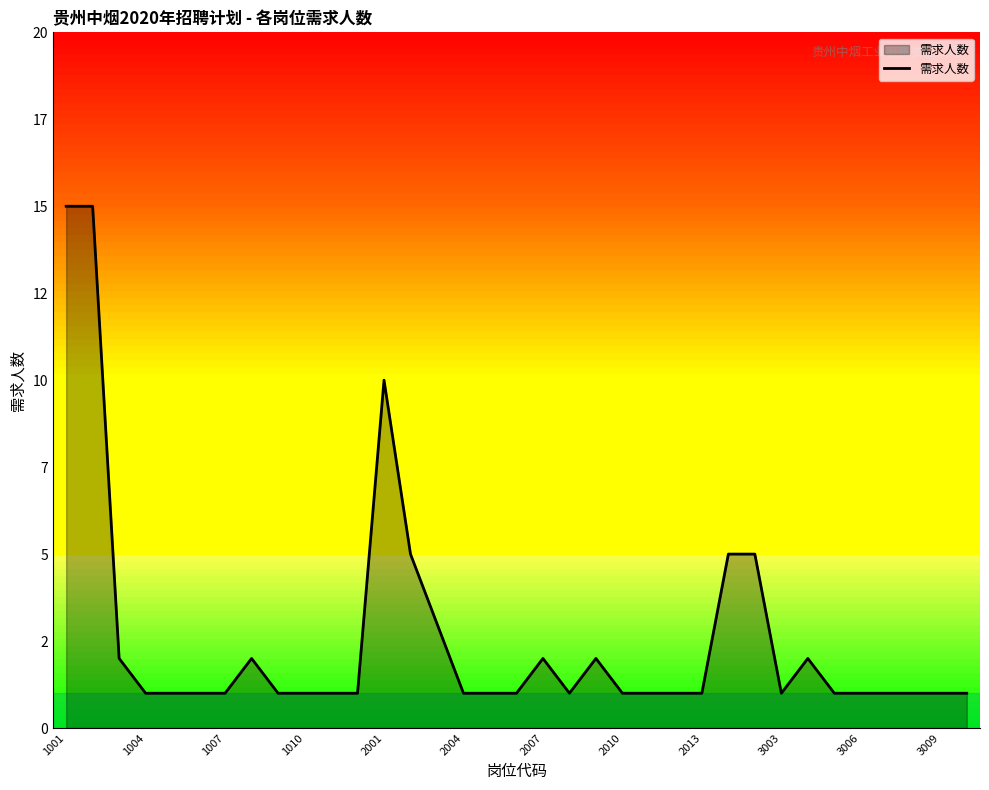

Does the chart have visible grid lines?

No